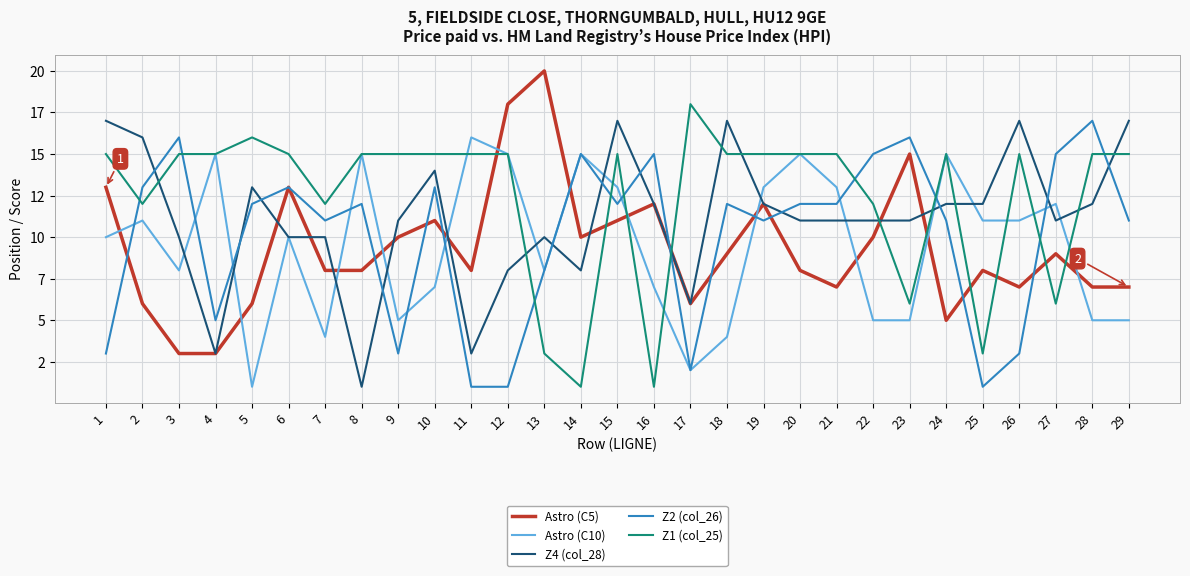

What are all the series names shown in the legend?

Astro (C5), Astro (C10), Z4 (col_28), Z2 (col_26), Z1 (col_25)